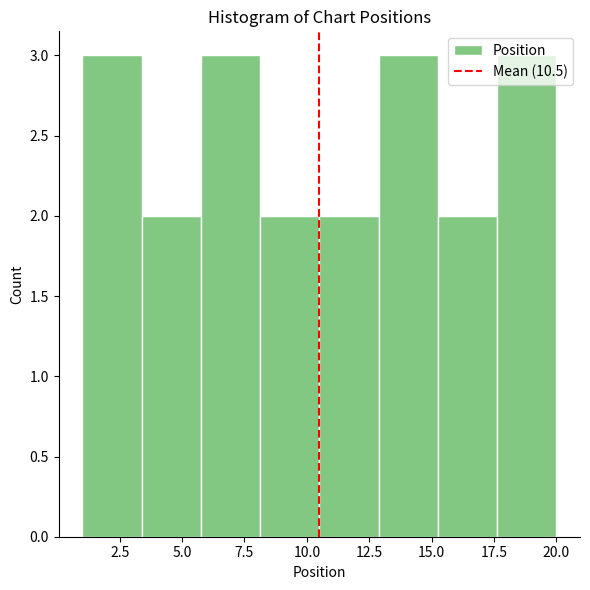

How tall is the bar that spans 1.0 to 3.5 on the x-axis? Neither the bar edges nor the heights are printed on the chart, so give them approximately, as read against the axes.

3